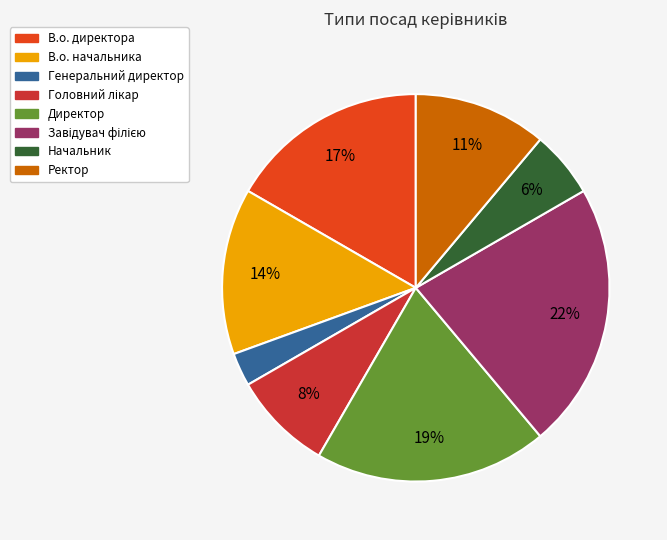

Which category has the smallest portion of the pie?

Генеральний директор